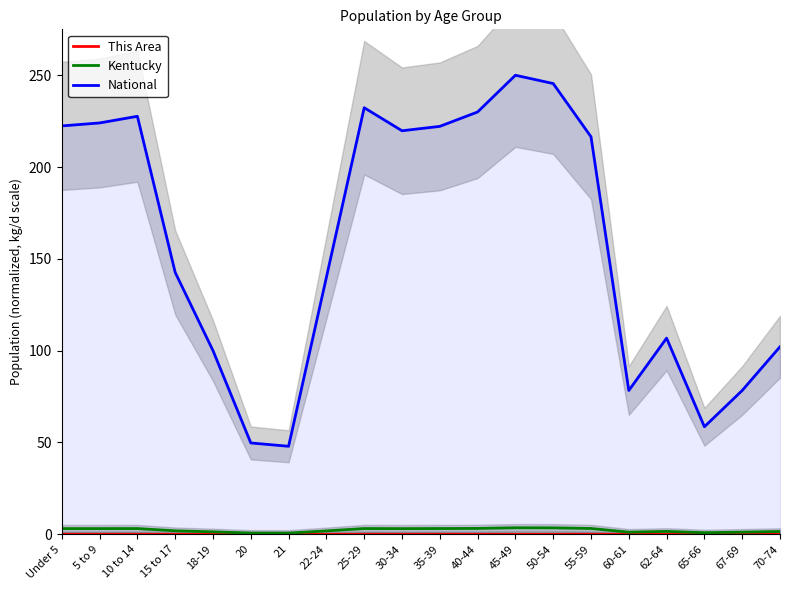

Where is This Area nearest to the value 0?

21